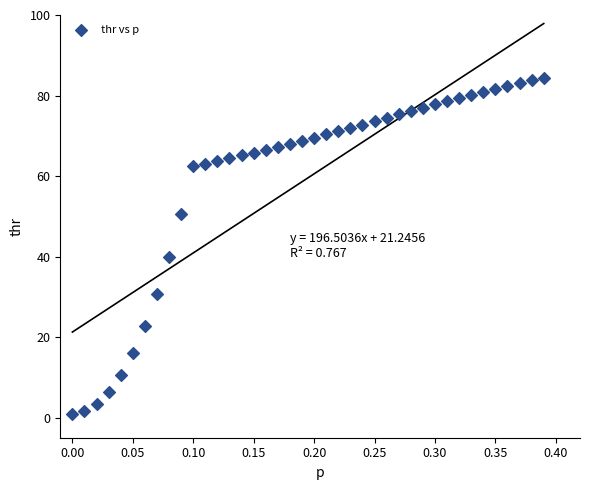

What is the range of X values (max minus min)?

0.4